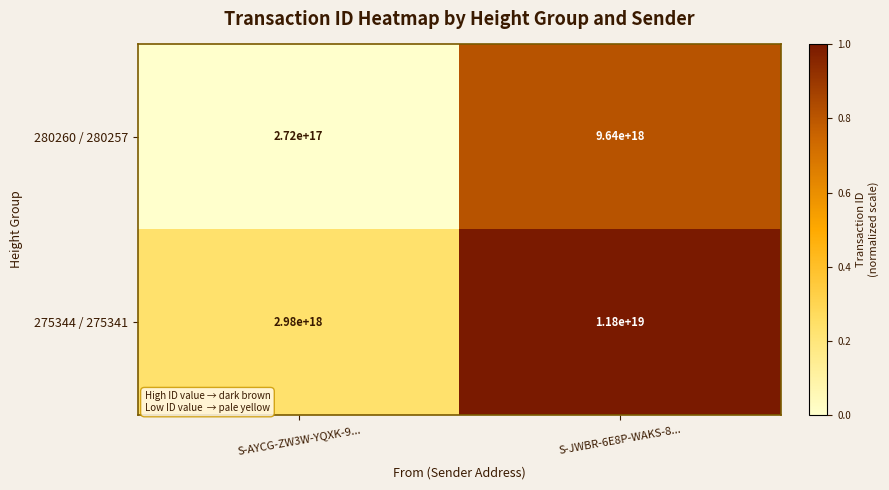

At which label does 275344 / 275341 reach its minimum?

S-AYCG-ZW3W-YQXK-9...